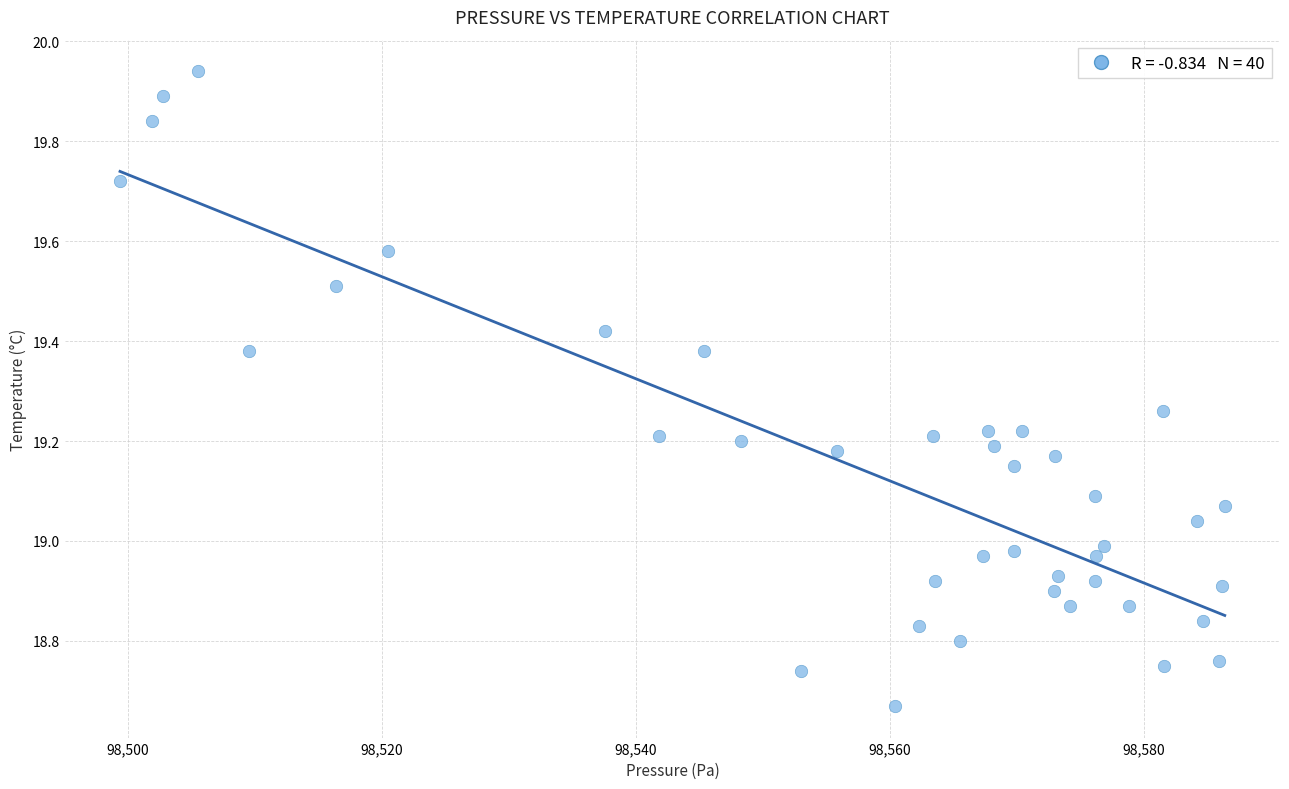

What is the range of X values (max minus min)?

87.0